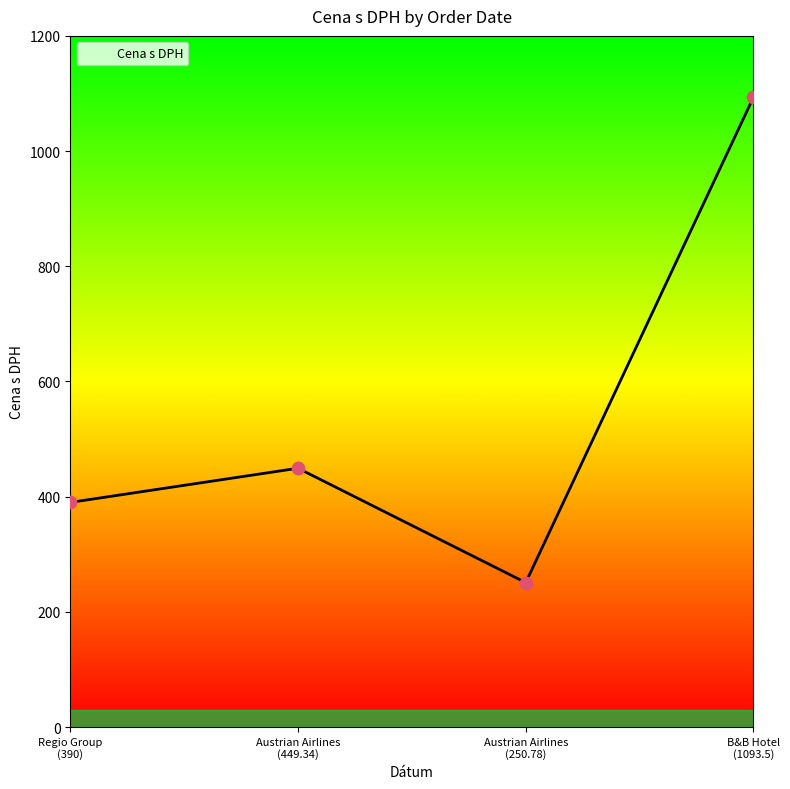

What is the greatest value displayed?

1093.5